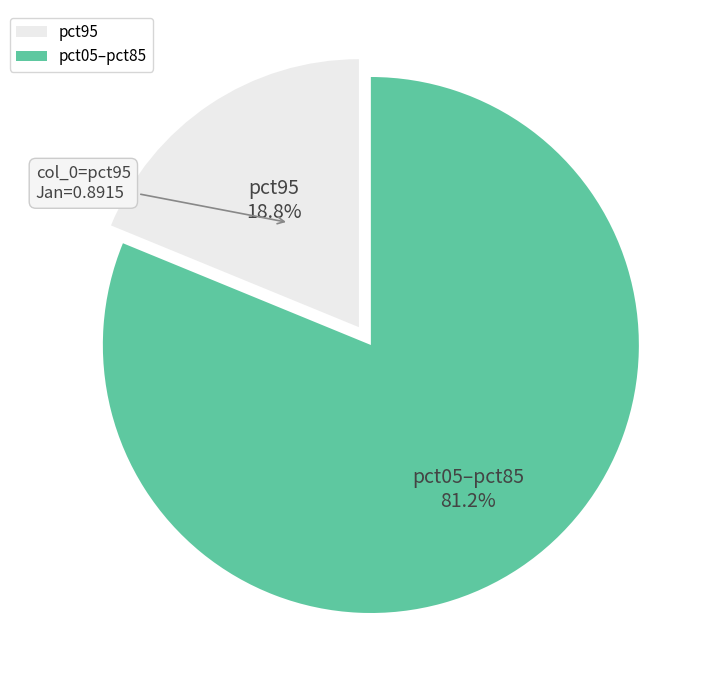

Rank the categories by value from highest to lowest.

pct05–pct85, pct95